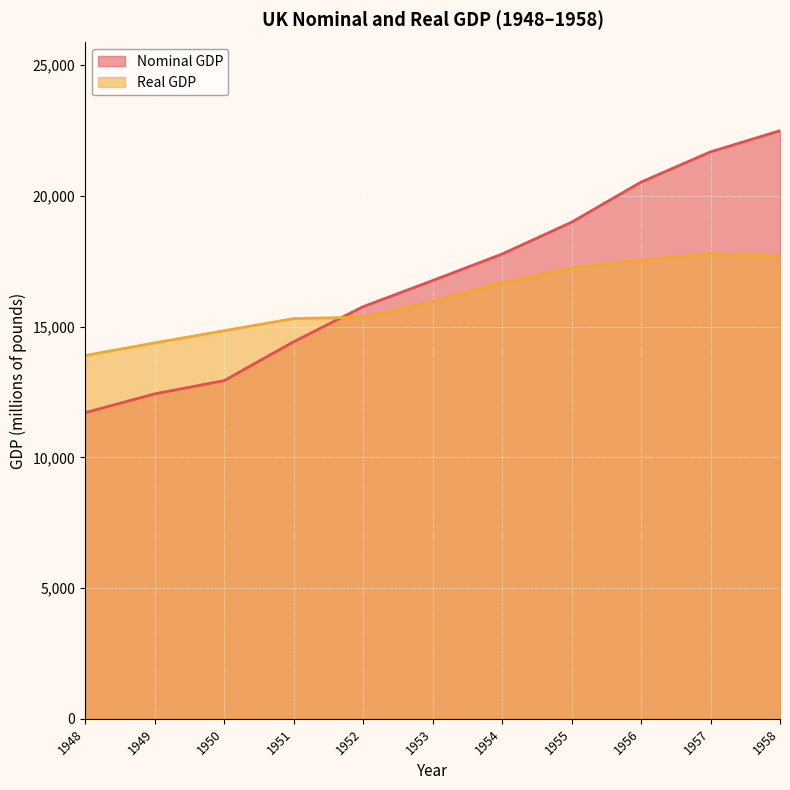

Reading right to left, transcribe all the data shown in this chart.

Nominal GDP: 22492	21684	20526	18992	17775	16761	15762	14420	12933	12428	11707
Real GDP: 17699	17788	17547	17237	16680	15951	15360	15307	14843	14377	13895